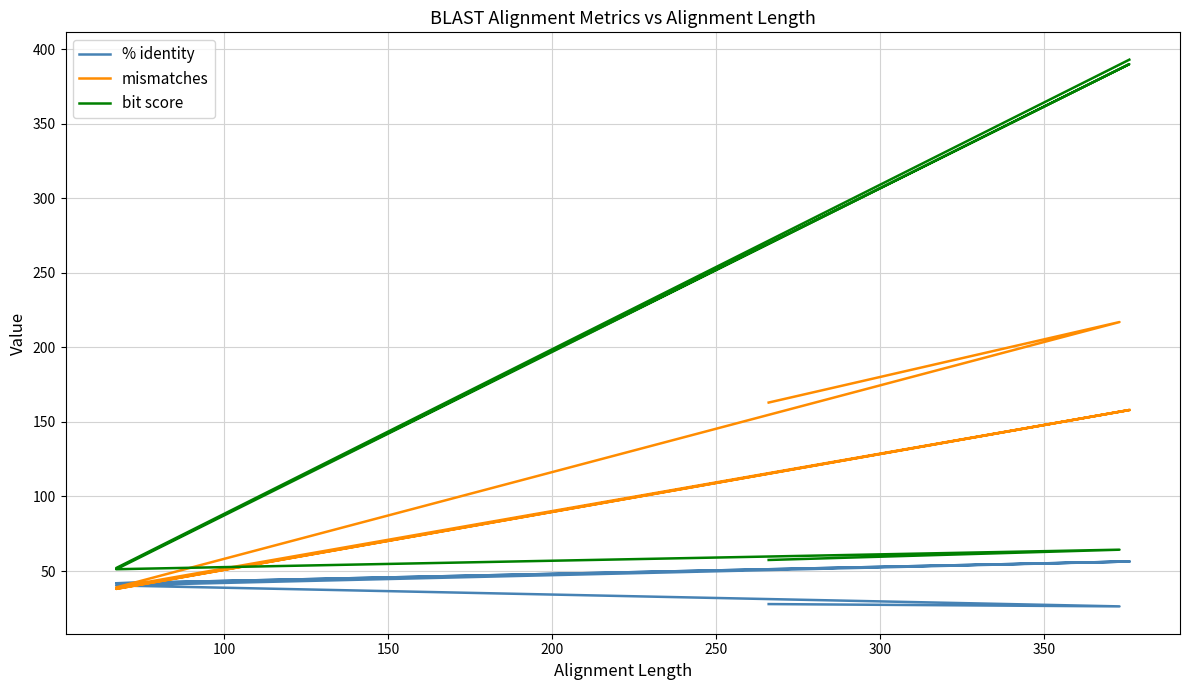

Count the number of data series in this chart.

3